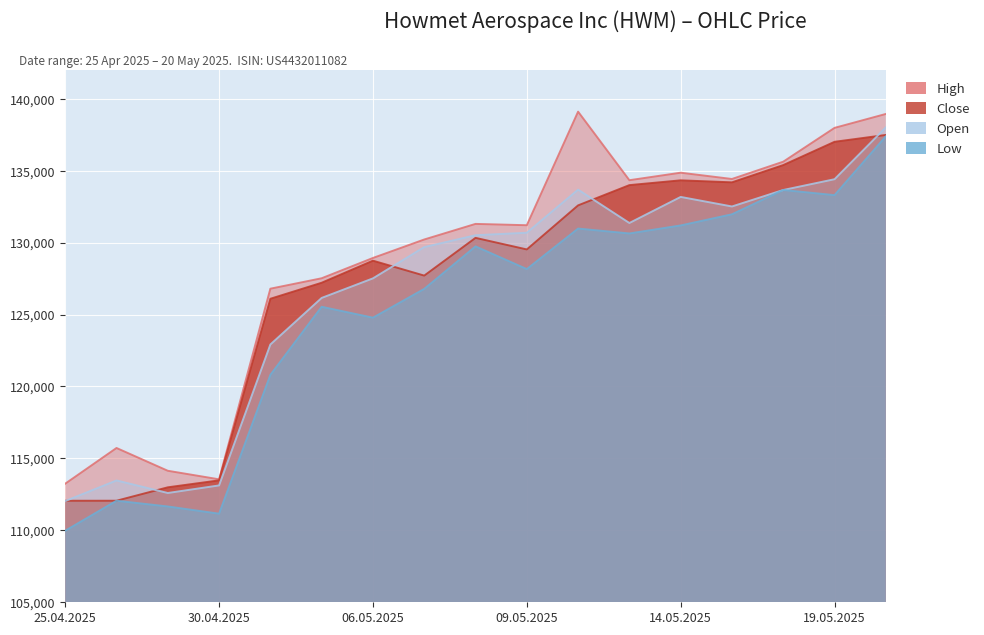

What is the approximate value of Open at 05.05.2025, to the nearest 50?

126150